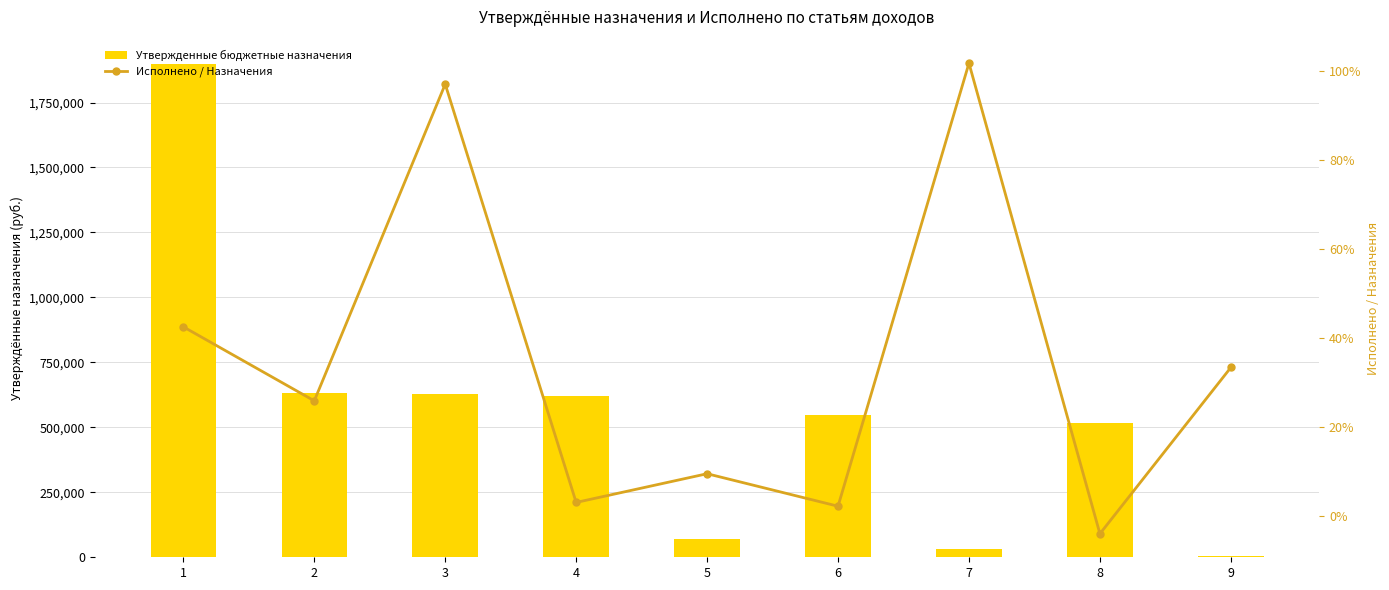

What is the average value of the Утвержденные бюджетные назначения series?

549500.0